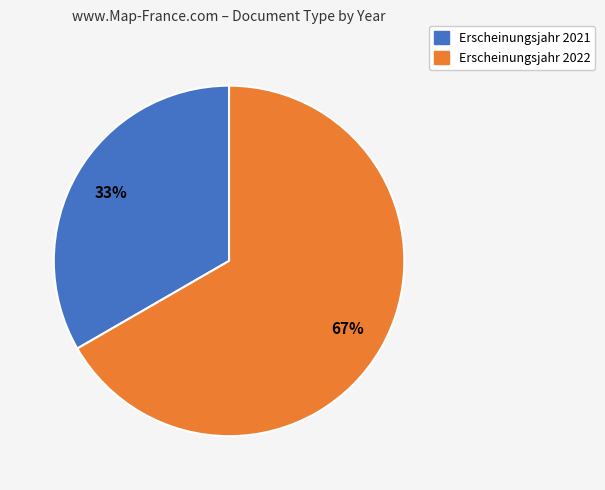

To the nearest percent, what is the average slice percentage?

50%